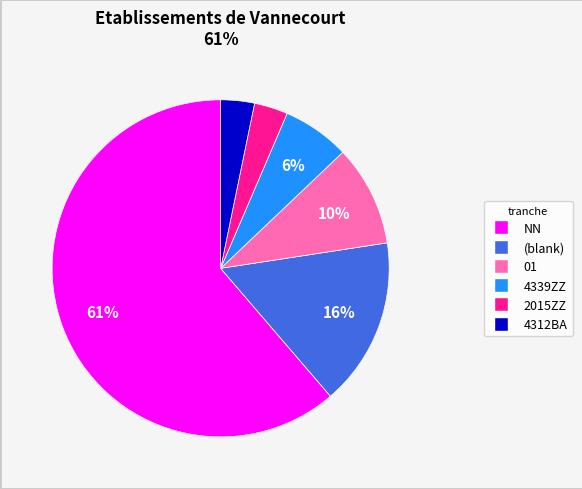

To the nearest percent, what is the average slice percentage?

17%